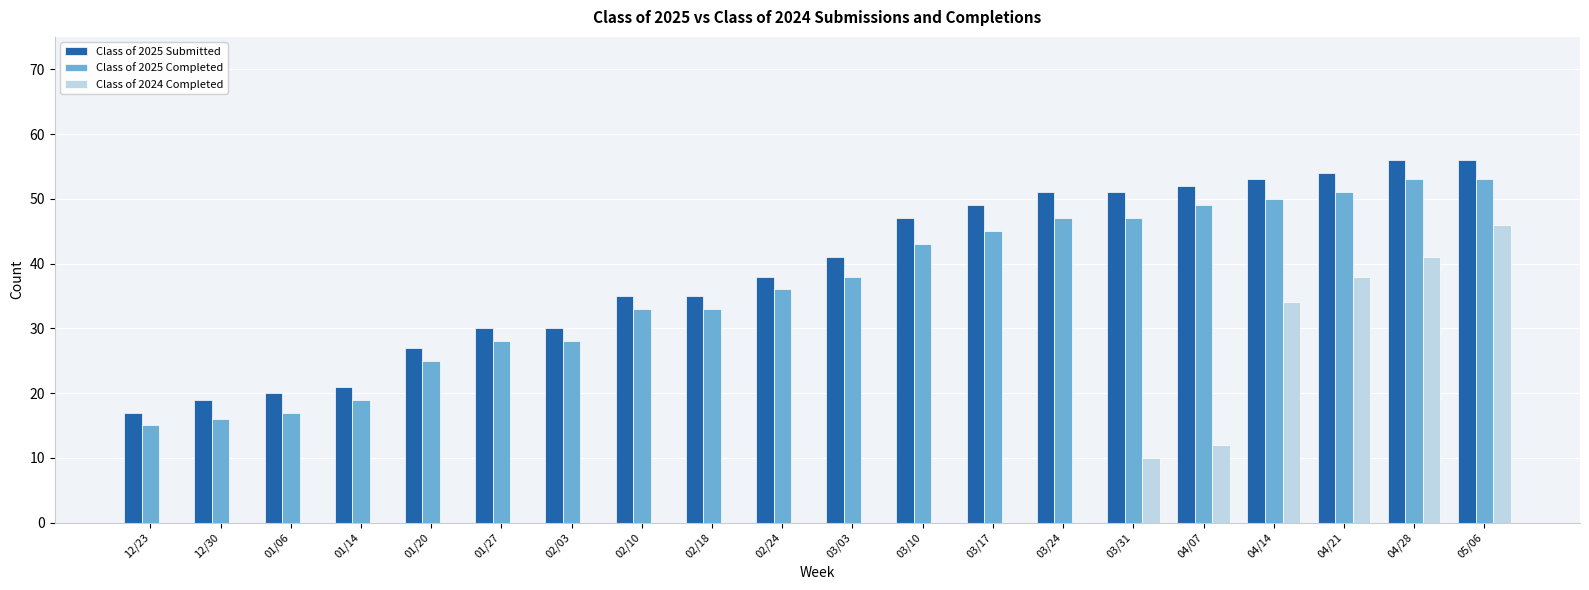

Is the value of Class of 2025 Completed at 03/10 greater than the value of Class of 2025 Submitted at 03/24?

No